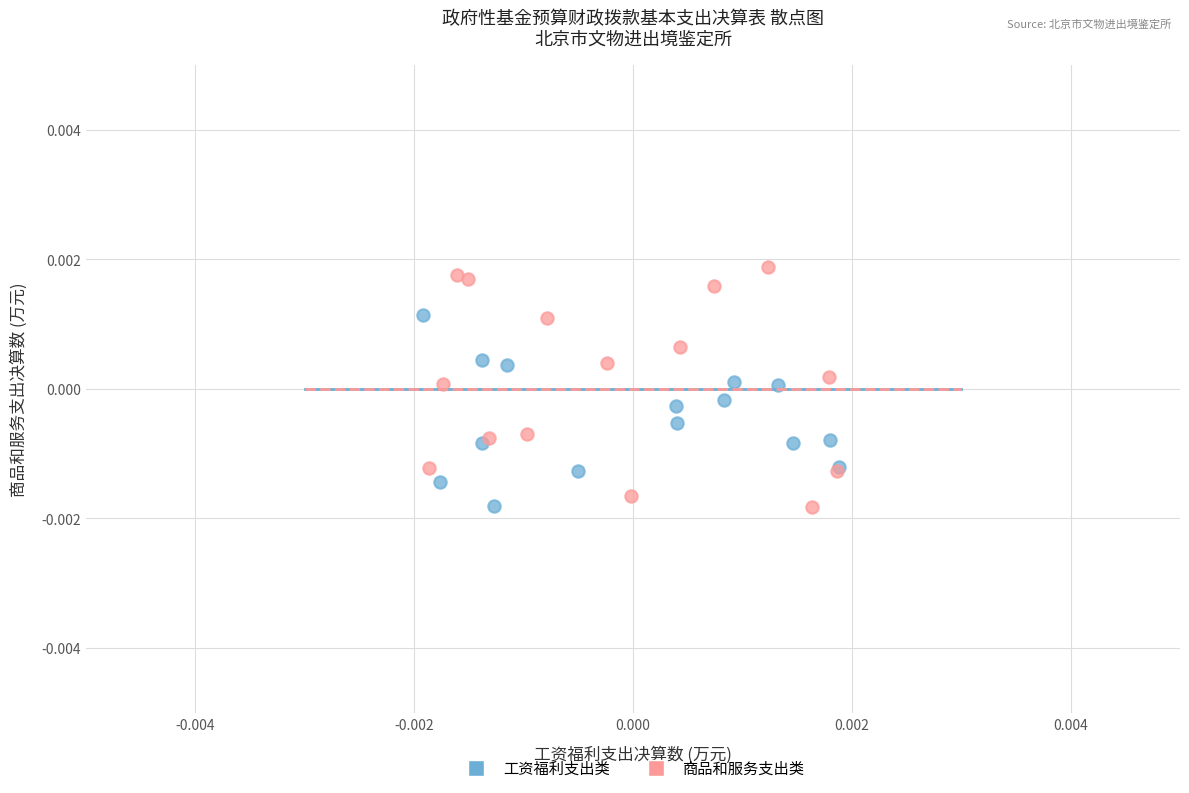

Which series has the widest spread of Y values?

商品和服务支出类